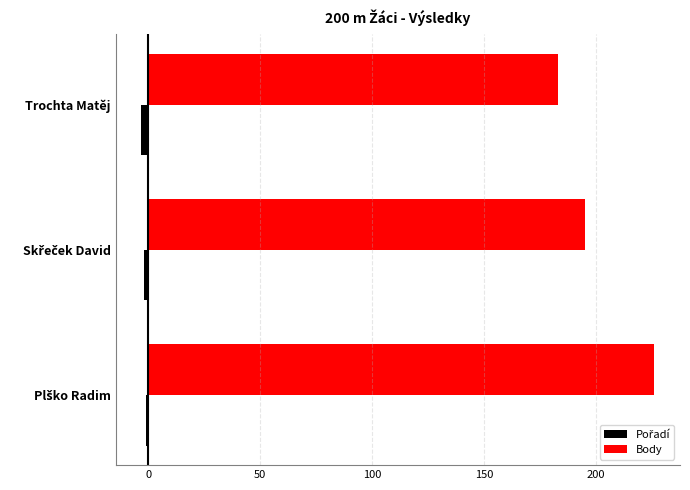

Which series has the widest spread of values?

Body